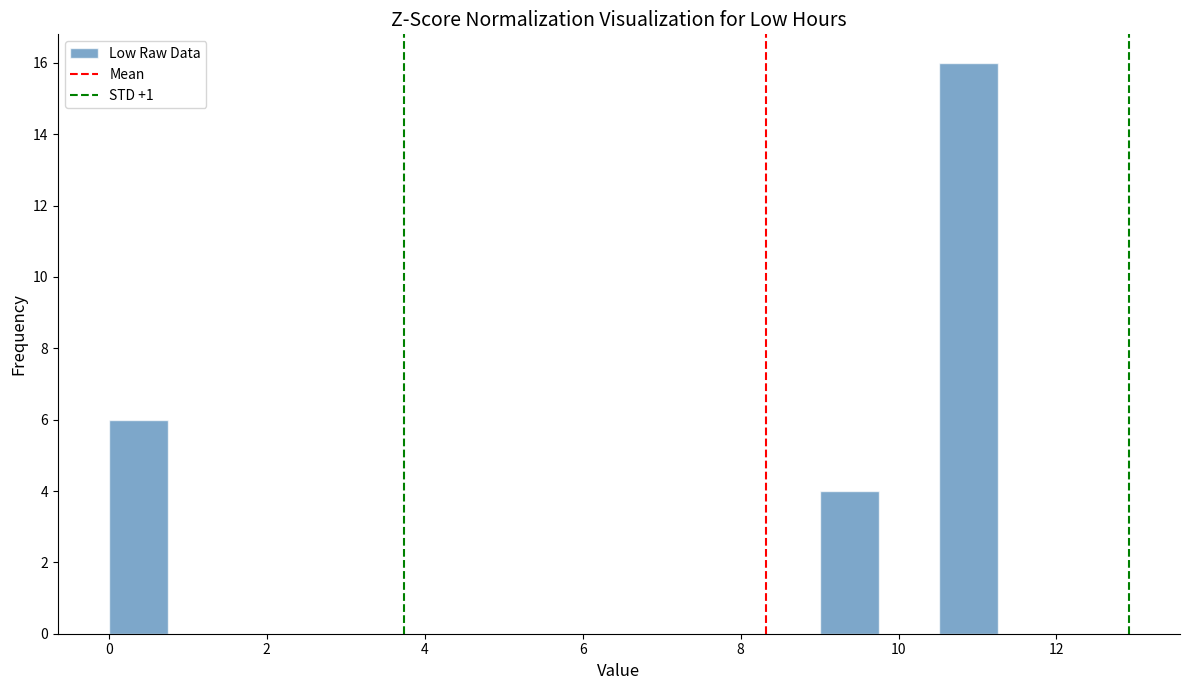

Around what value on the x-axis is the tallest bar? Give the approximate position of its centre, as read against the axis.

10.8